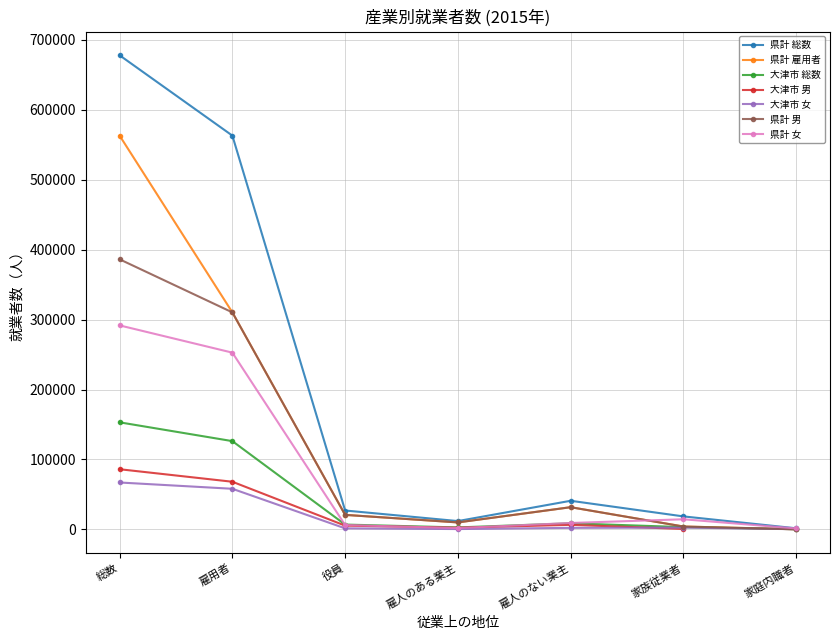

What is the value of the 県計 雇用者 point at the 3rd from the left?

20781